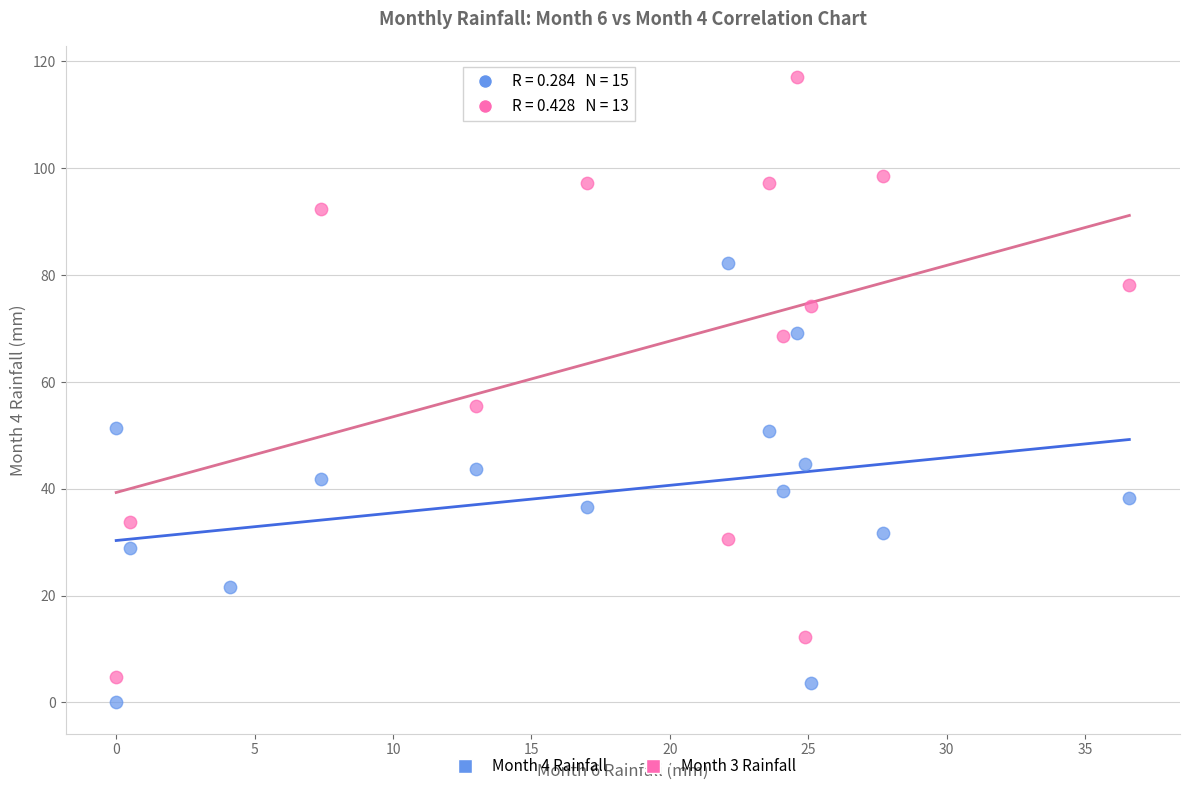

Which series has the largest Y range (max minus min)?

Month 3 Rainfall